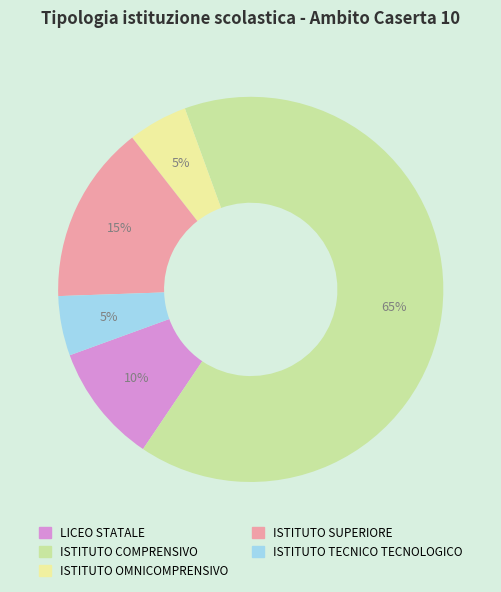

Do ISTITUTO SUPERIORE and LICEO STATALE together represent more than half of the pie?

No